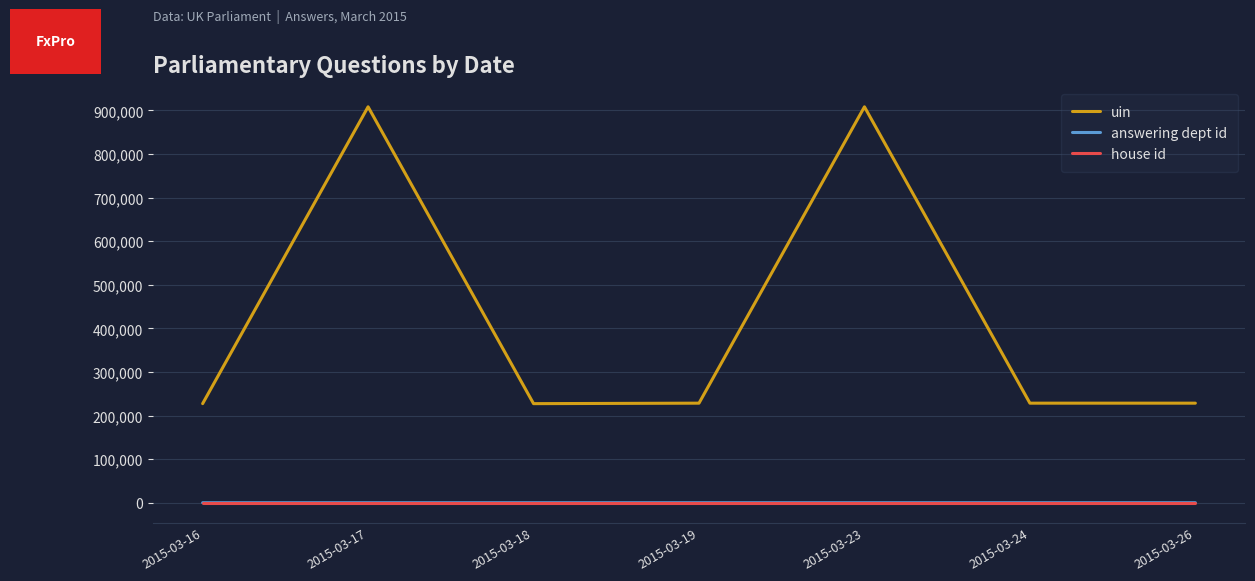

How many lines are shown in the chart?

3